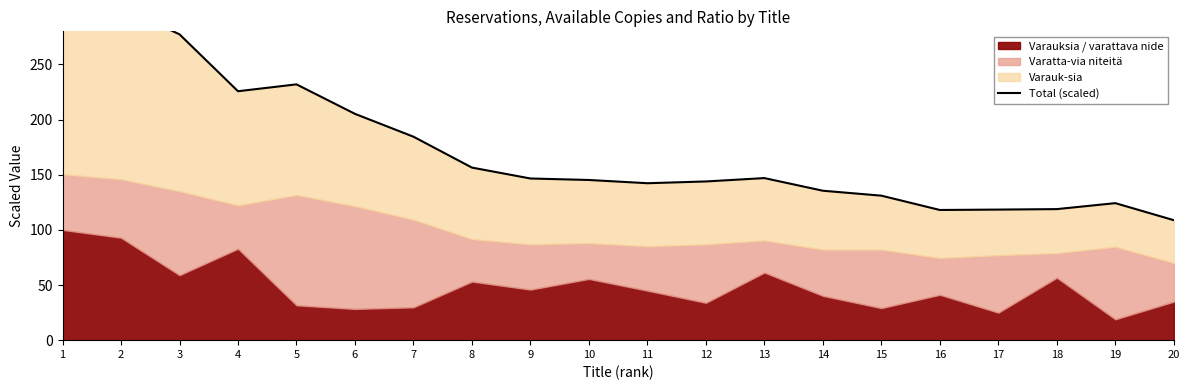

Is it true that the value at 20 is 182.0?

False